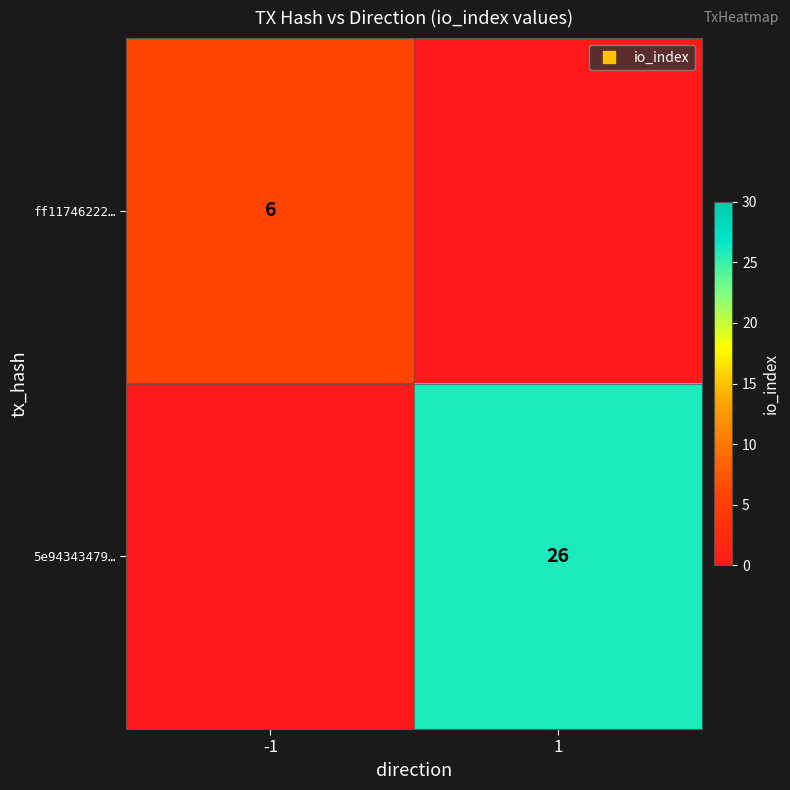

What is the total value across all series at 1?

26